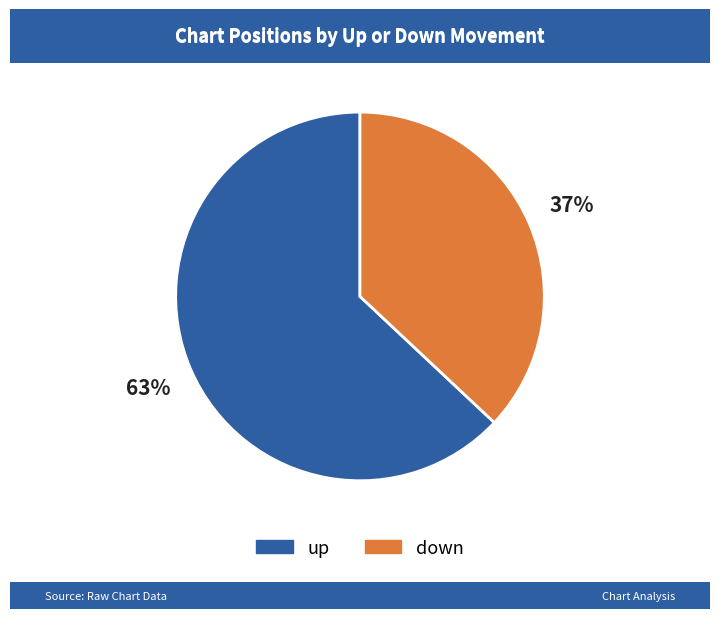

How many slices are in this pie chart?

2